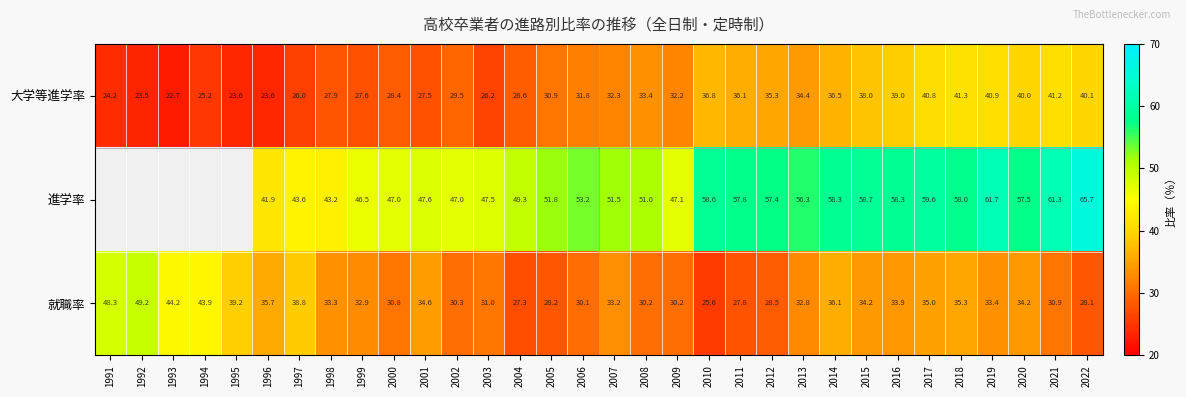

What is the difference between the highest and lowest values at 2013?

23.5